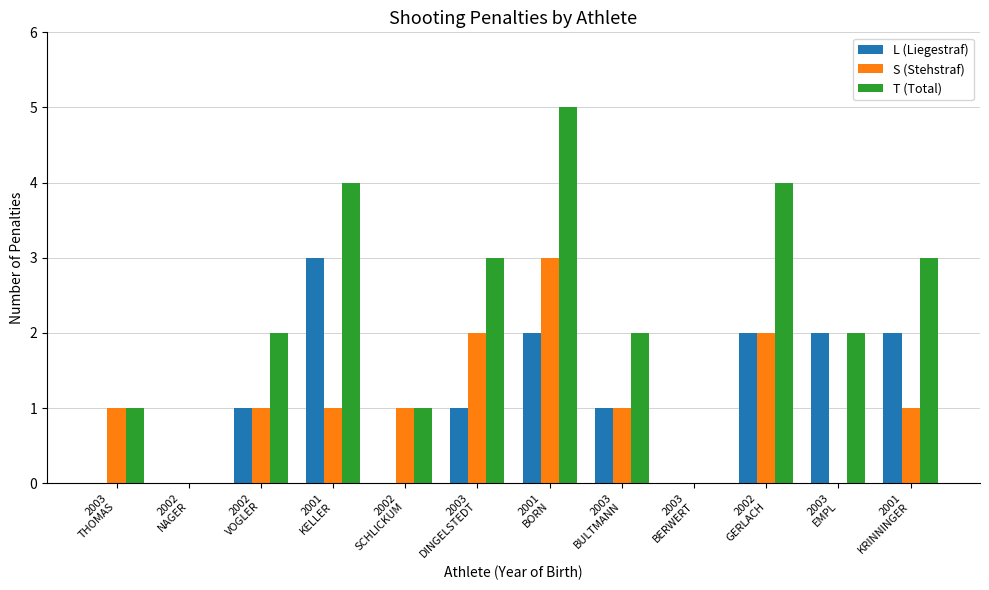

Which series has the largest total across all categories?

T (Total)